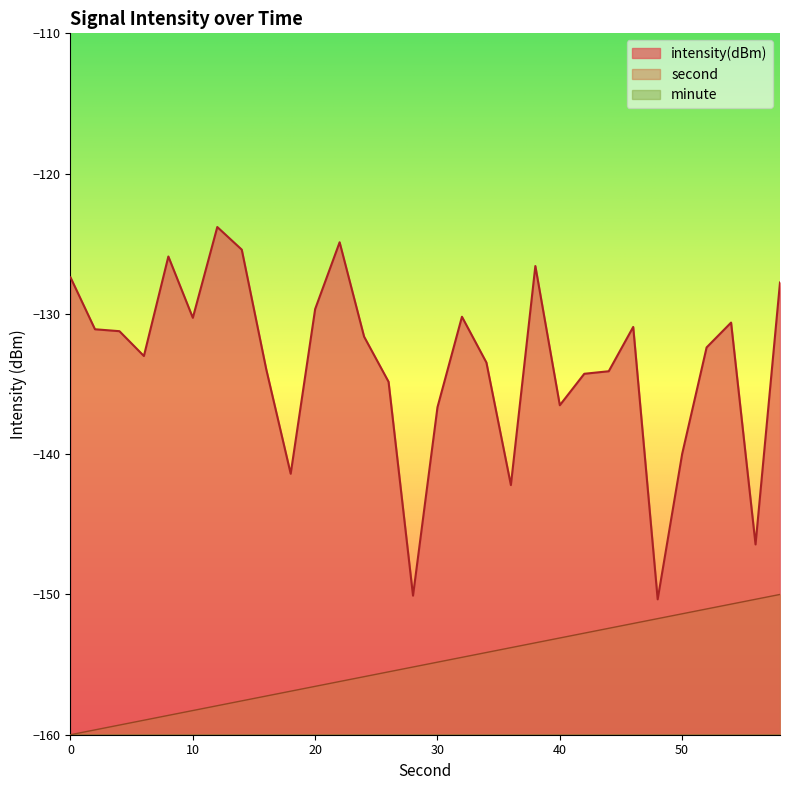

The value of second at 40 is -63.6. True or false?

False